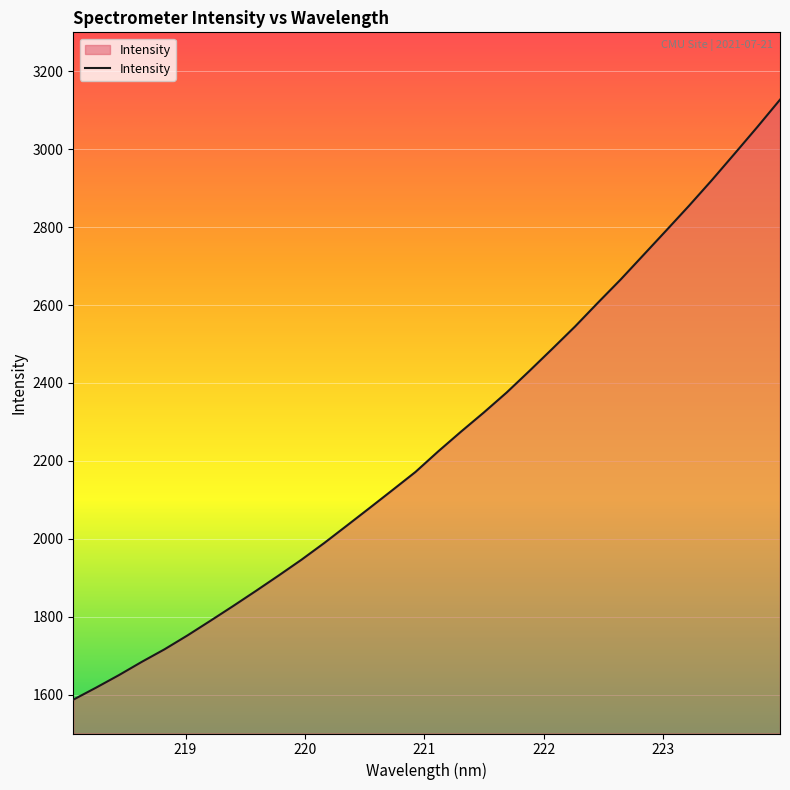

What is the smallest value displayed?

1586.8